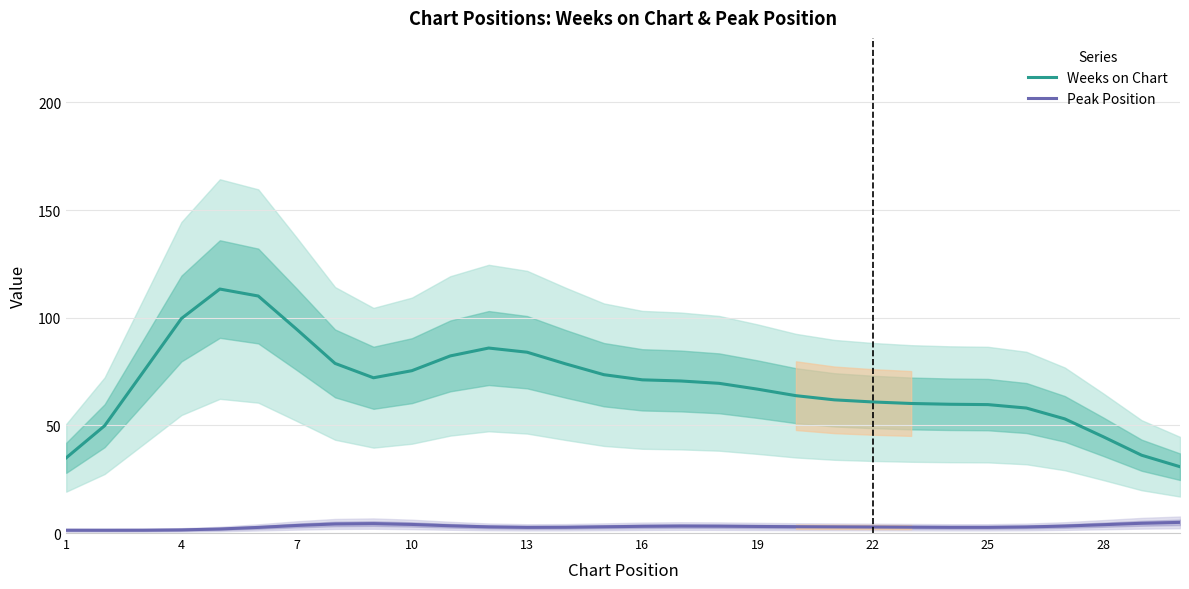

True or false: Peak Position and Weeks on Chart intersect in this chart.

False